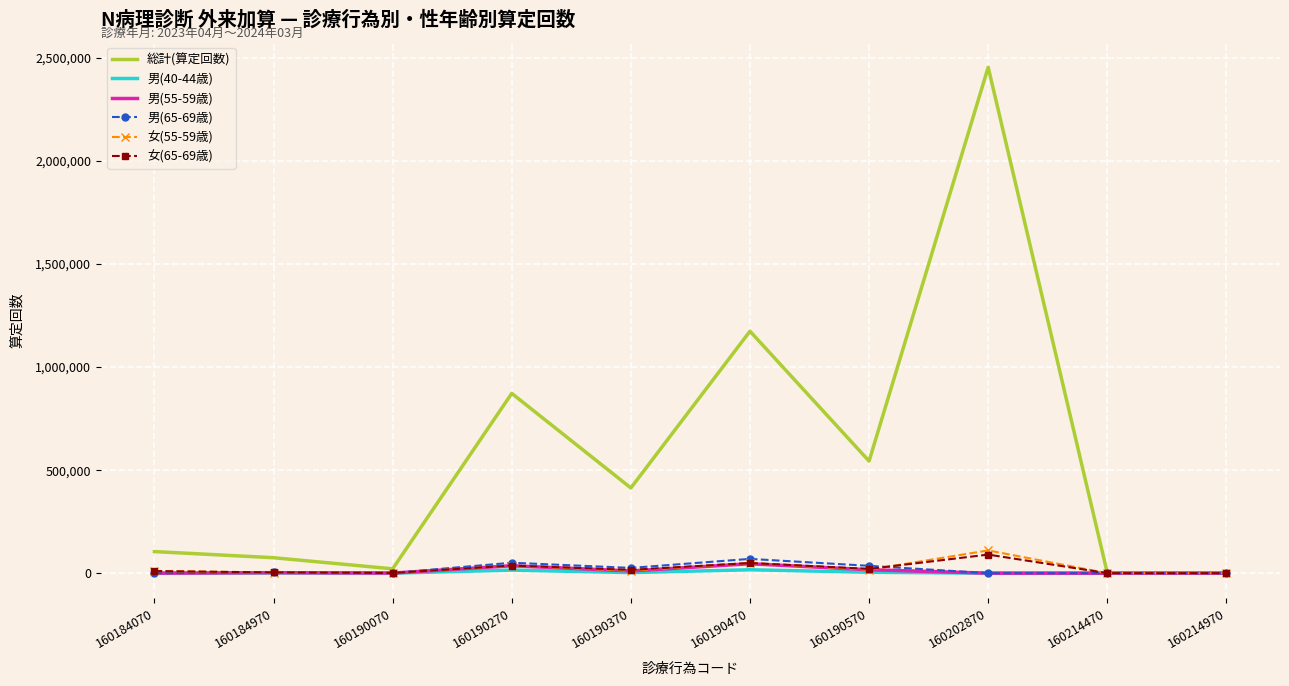

What value does the 女(55-59歳) series have at 160184970?

2563